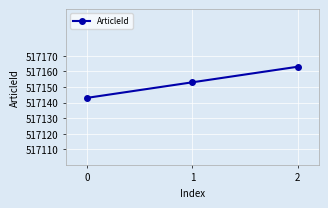

Reading left to right, extract all data points from this chart.

0=517143	1=517153	2=517163